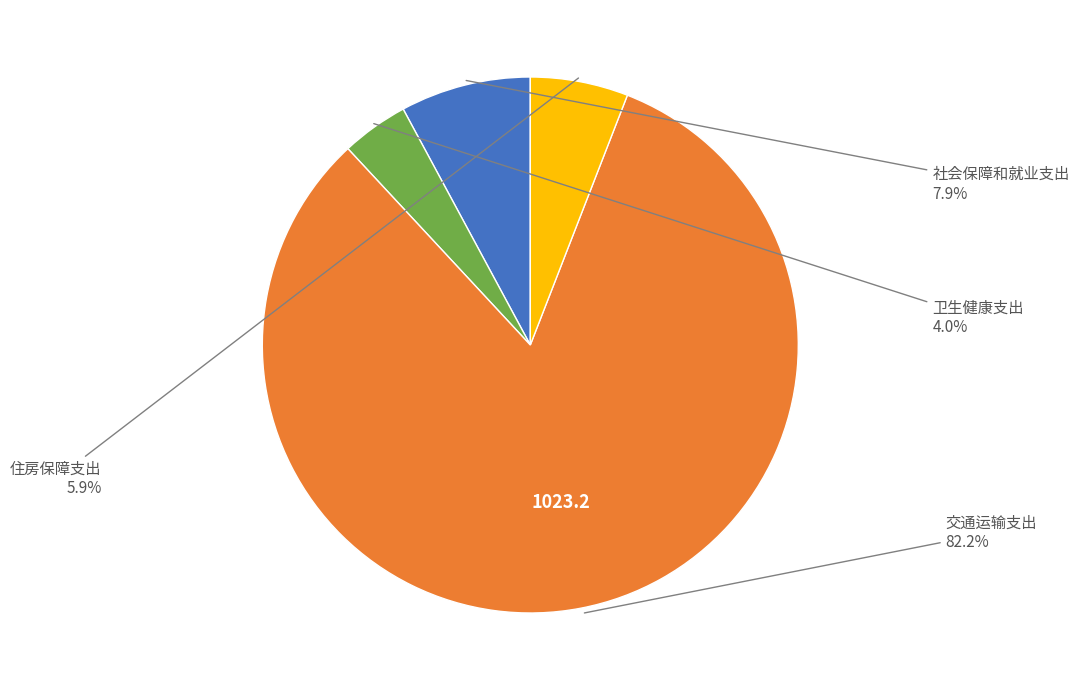

Is there a majority slice in this chart?

Yes